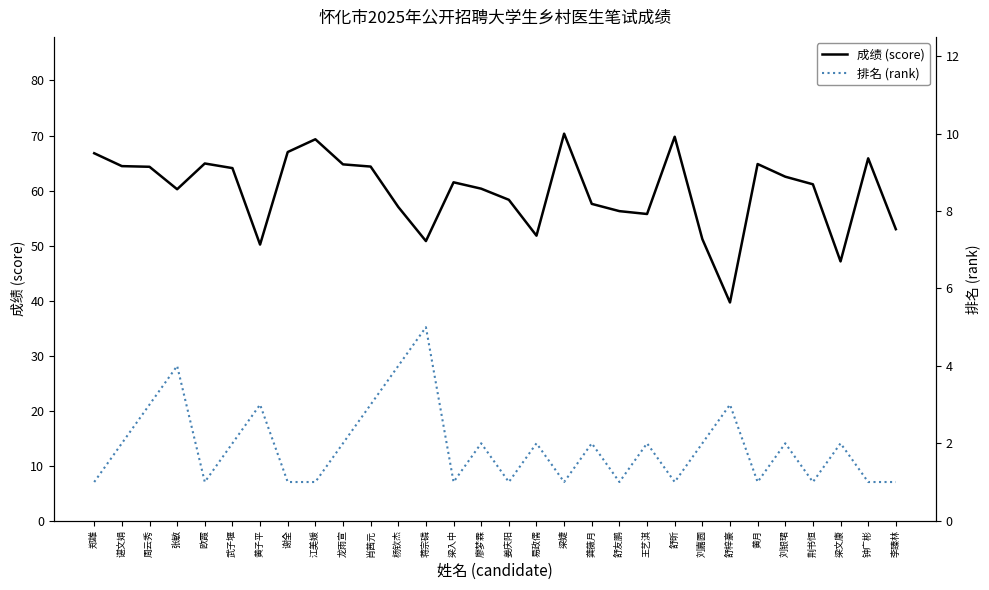

True or false: 排名 (rank) and 成绩 (score) cross at least once.

False